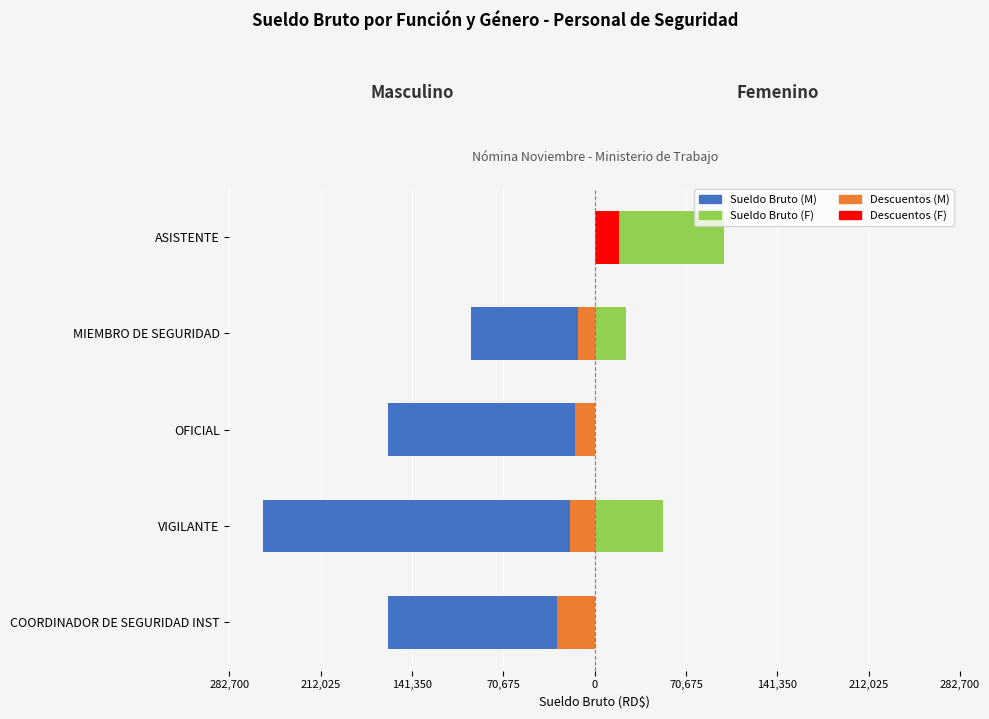

What is the difference between the highest and lowest values at VIGILANTE?

310000.0